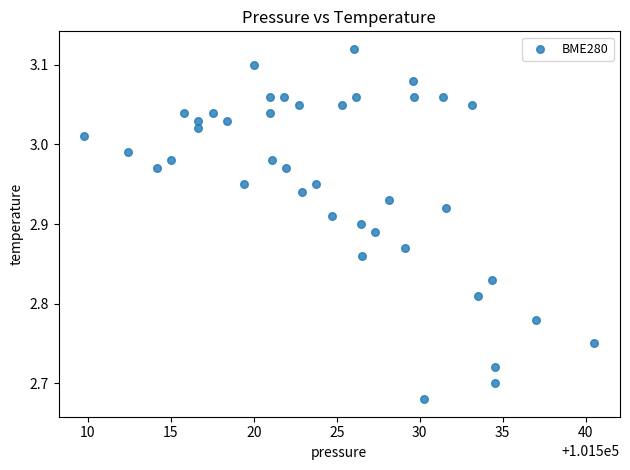

What is the range of Y values (max minus min)?

0.4